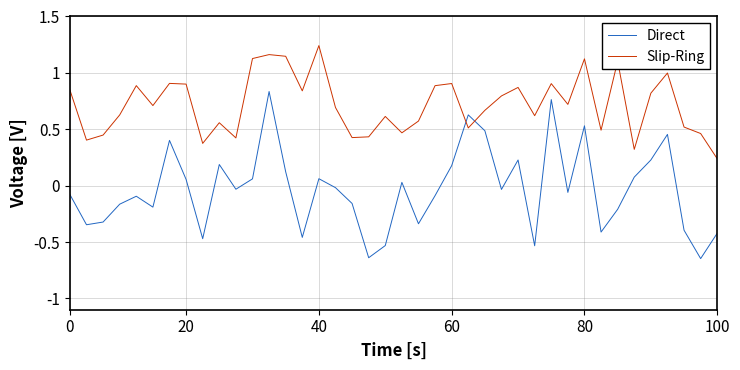

Which series has the widest spread of values?

Direct